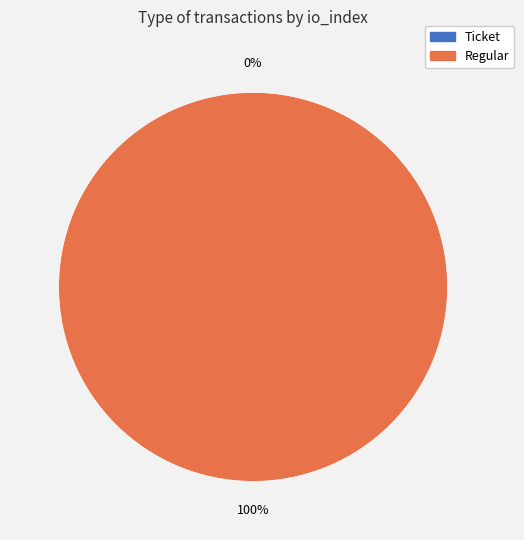

To the nearest percent, what percentage of the pie is Regular (io_index=20)?

100%